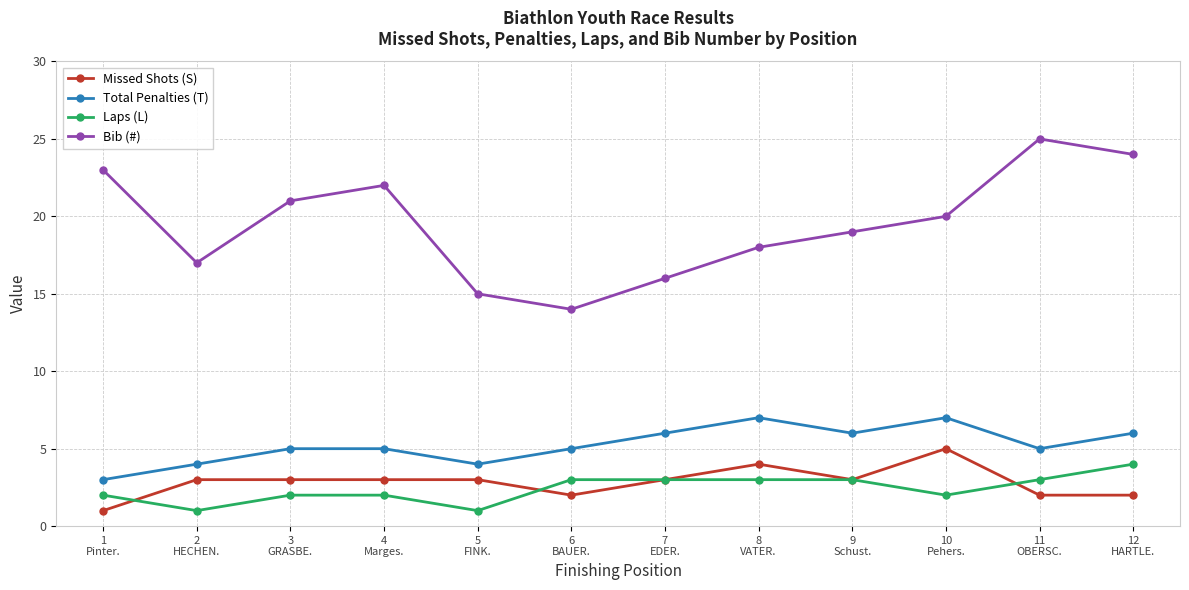

True or false: Total Penalties (T) and Bib (#) cross at least once.

False